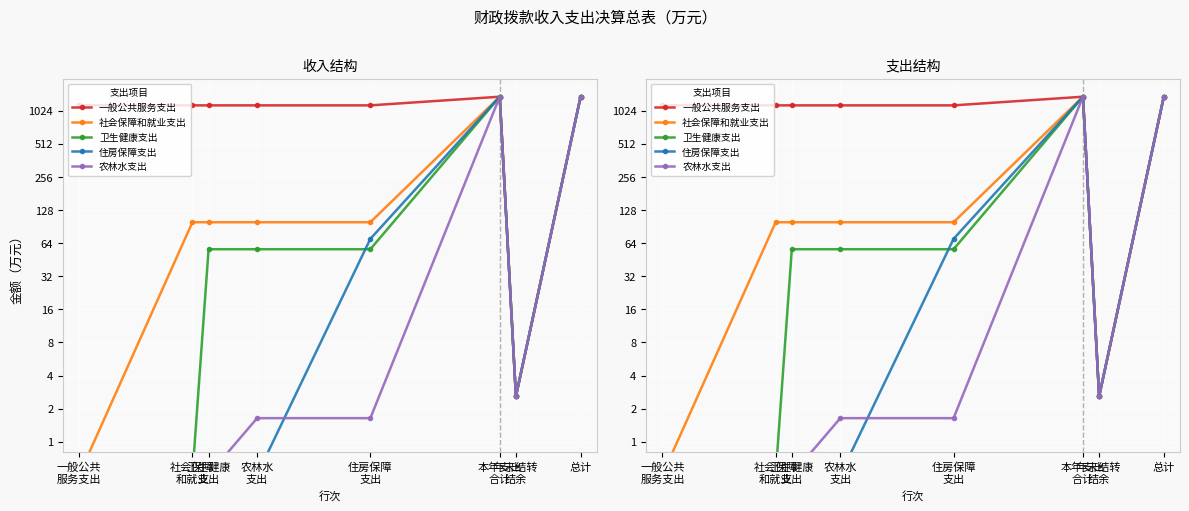

What is the difference between the maximum and minimum values in the 住房保障支出 series?

1372.5